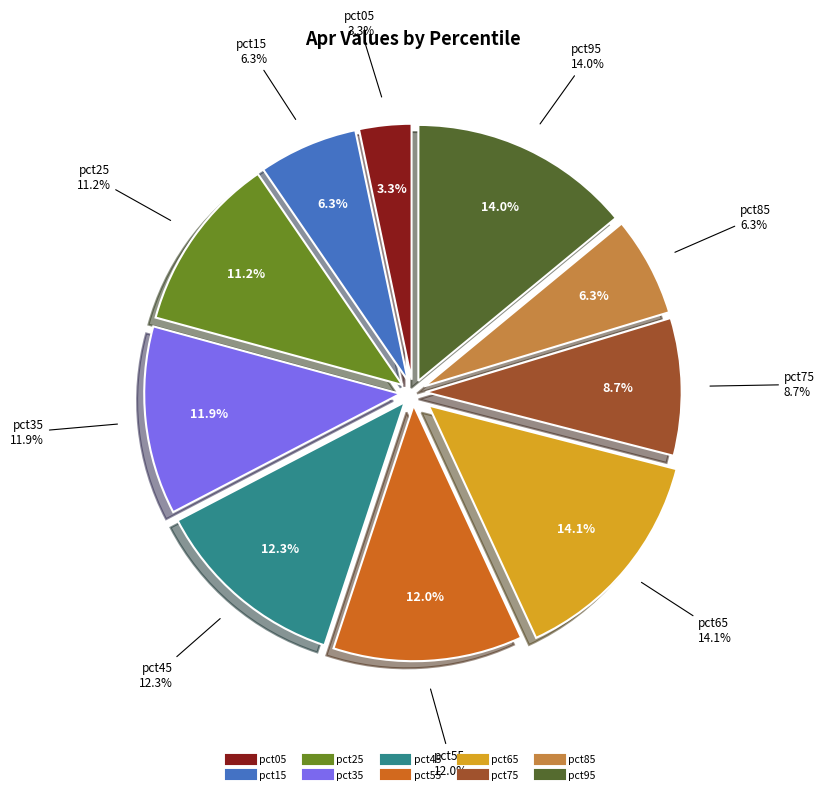

What is the largest slice in the pie chart?

pct65